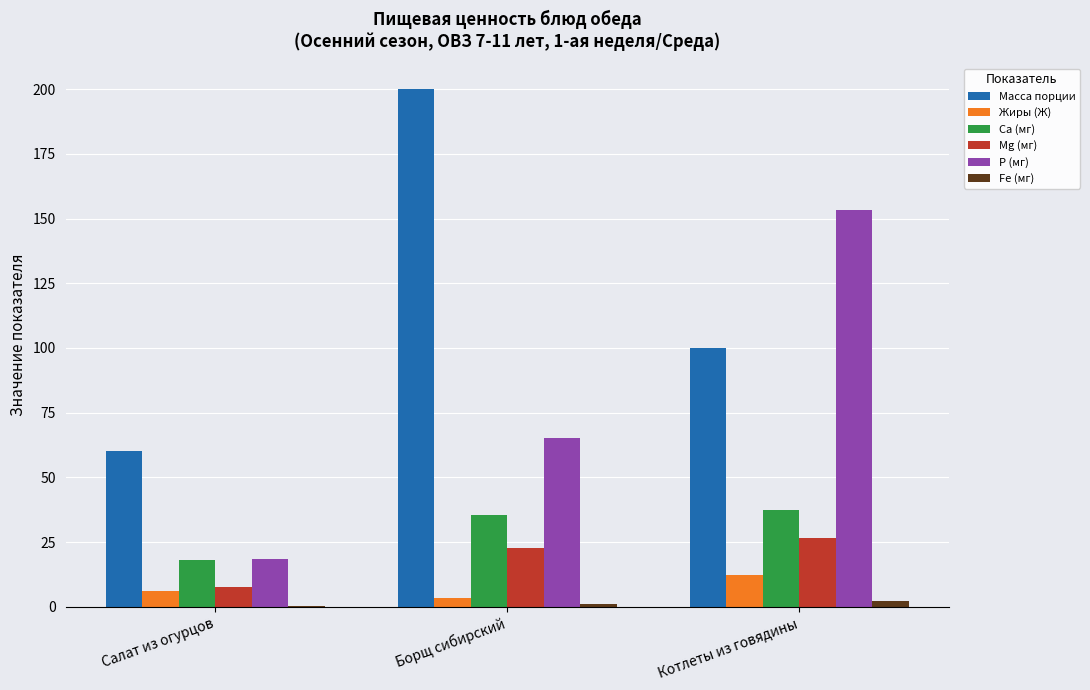

Which series has the largest total across all categories?

Масса порции